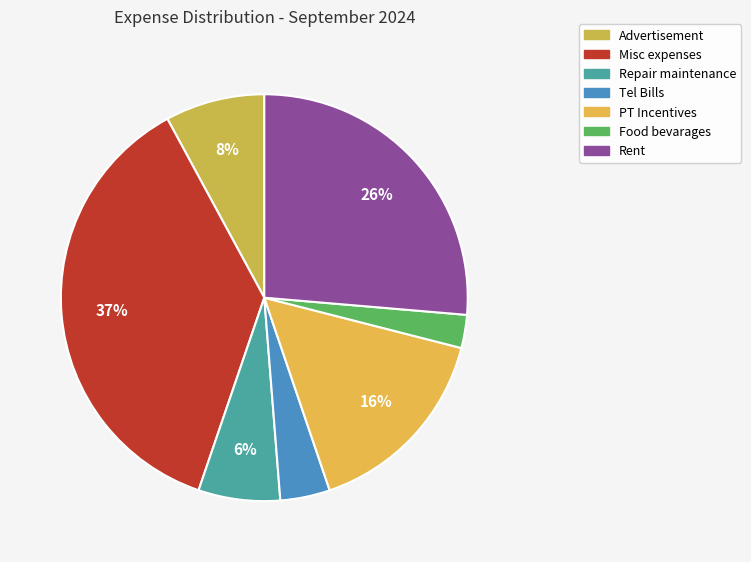

What percentage is the Repair maintenance slice, to the nearest percent?

6%